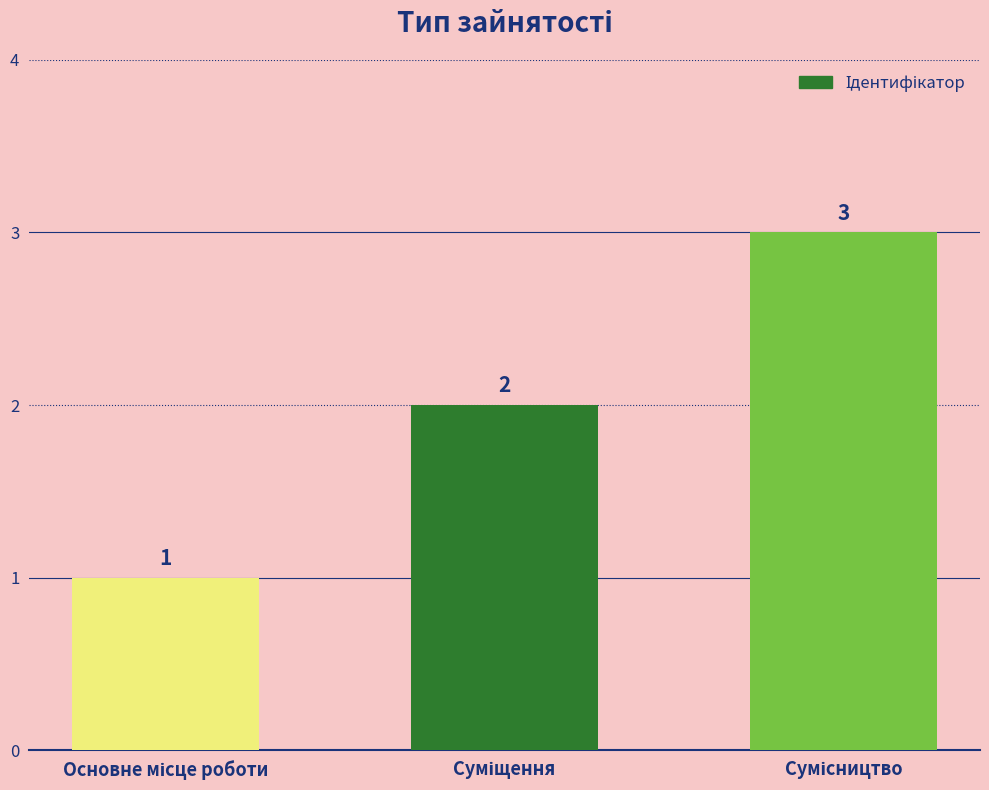

What is the value of the 3rd bar from the left?

3